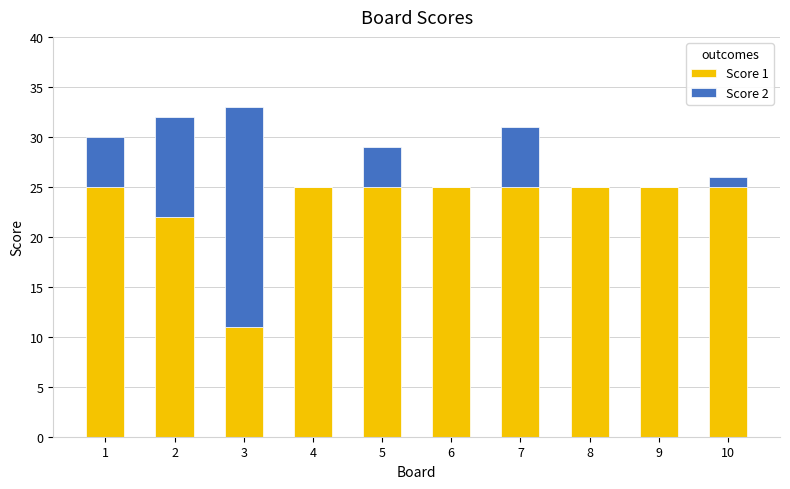

Reading right to left, list the values for the Score 1 series.

10=25	9=25	8=25	7=25	6=25	5=25	4=25	3=11	2=22	1=25